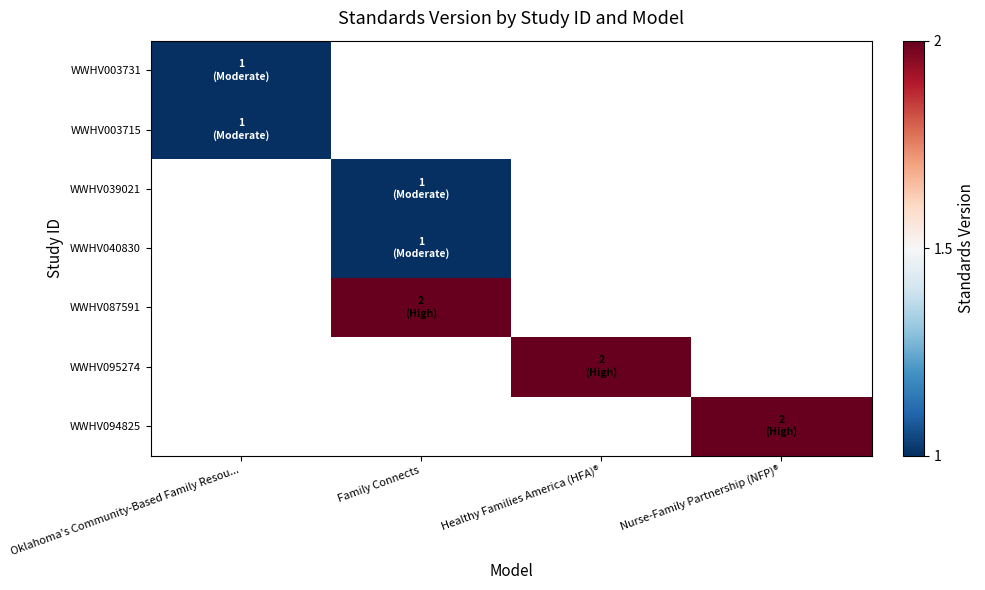

Is it true that row_1 equals 0.5 at Oklahoma's Community-Based Family Resou...?

False